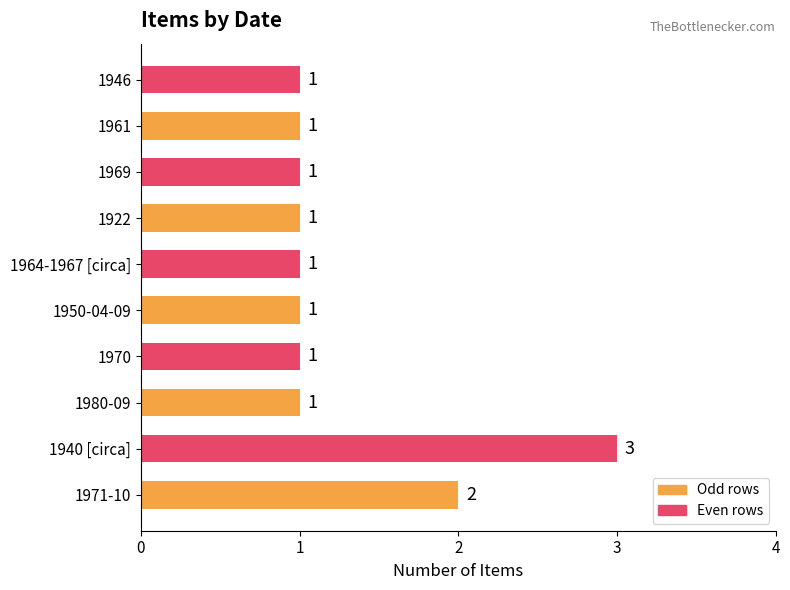

The chart shows a value of 0 at 1970. True or false?

False